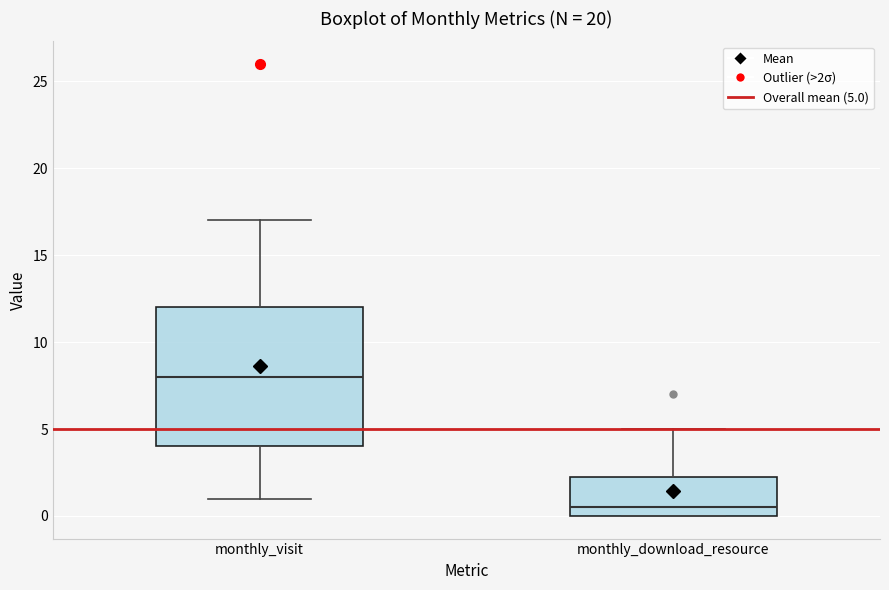

Which box has the lowest median line?

monthly_download_resource